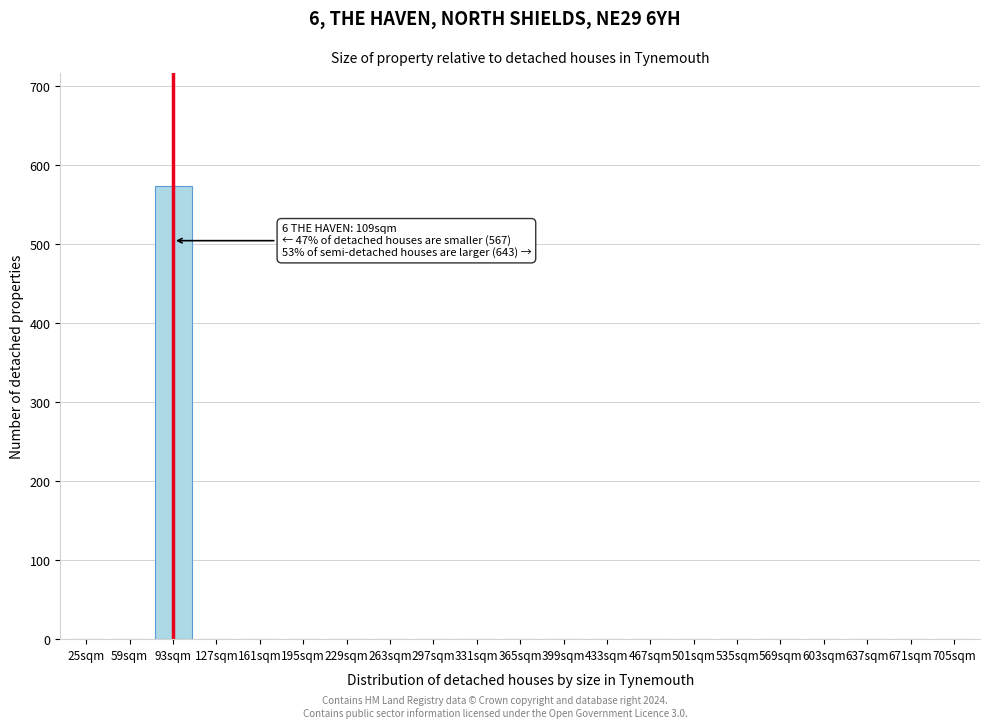

Reading left to right, extract all data points from this chart.

25sqm=0	59sqm=0	93sqm=573	127sqm=0	161sqm=0	195sqm=0	229sqm=0	263sqm=0	297sqm=0	331sqm=0	365sqm=0	399sqm=0	433sqm=0	467sqm=0	501sqm=0	535sqm=0	569sqm=0	603sqm=0	637sqm=0	671sqm=0	705sqm=0